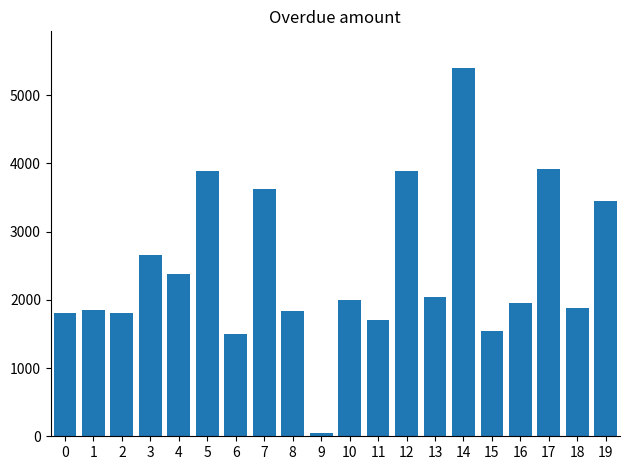

True or false: the data shows 1064 at 13.

False